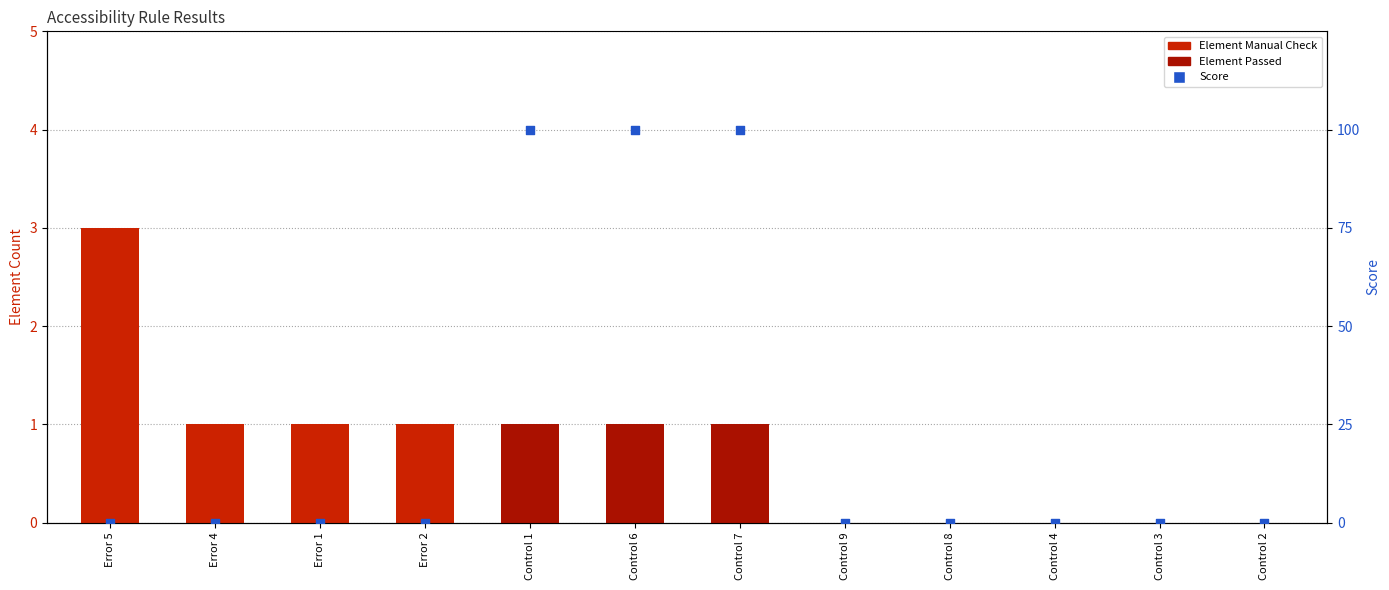

Which series contains the lowest Y value?

Element Manual Check